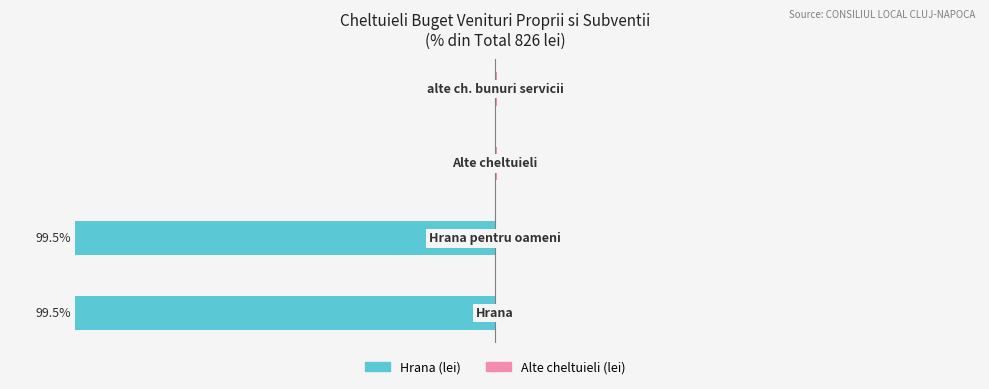

What value does the Hrana (lei) series have at −150?

-99.5